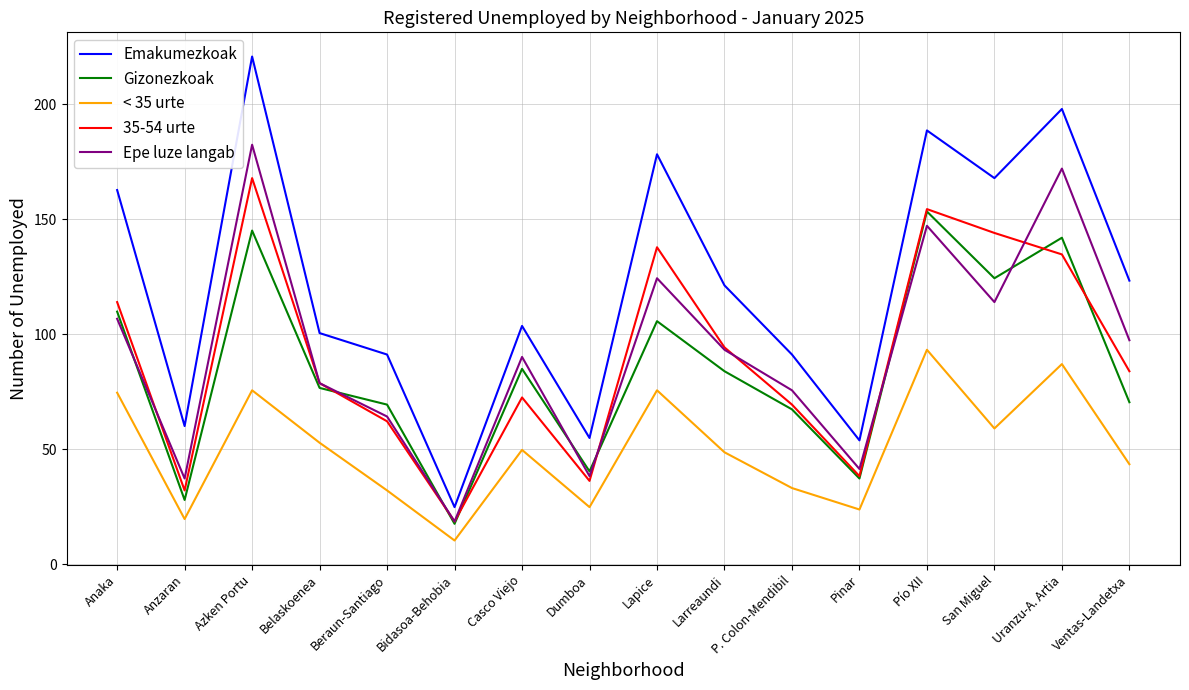

What is the average value of the < 35 urte series?

50.2